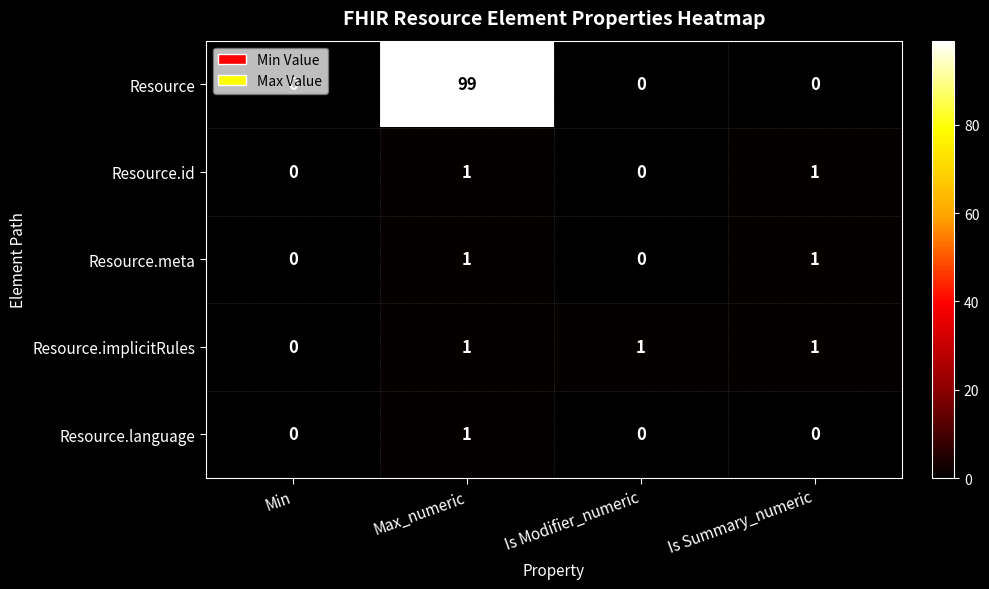

The value of Resource.implicitRules at Is Summary_numeric is 1. True or false?

True